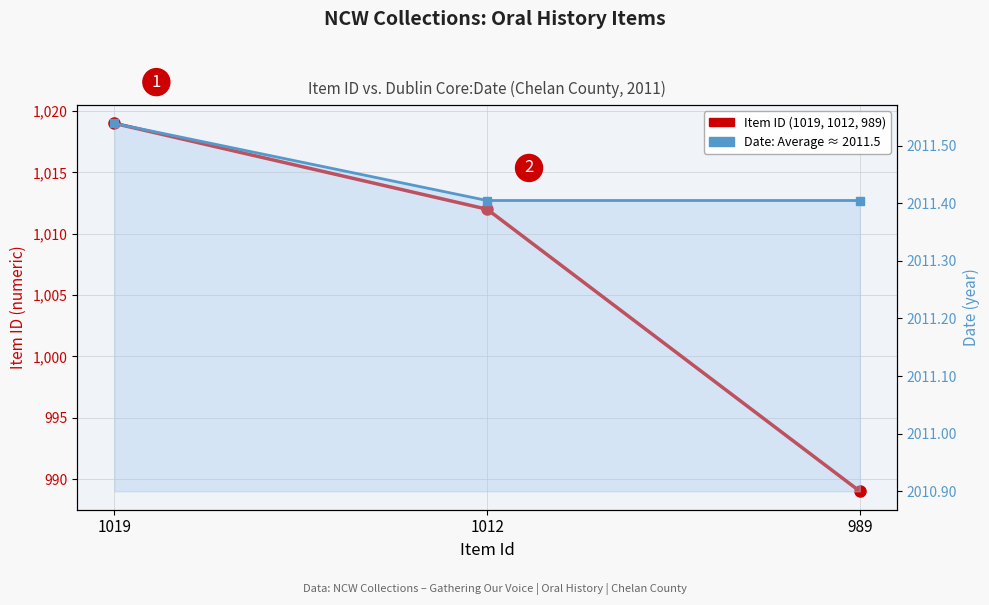

Which label corresponds to the smallest value in the chart?

989